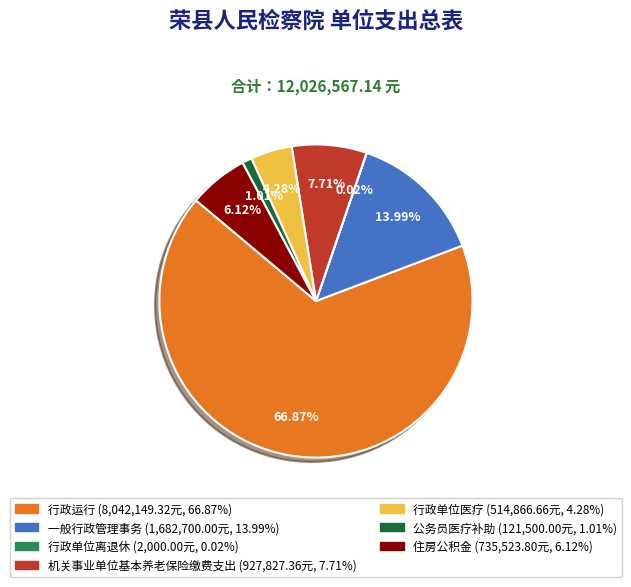

How much of the chart is everything except 一般行政管理事务?

86.0%